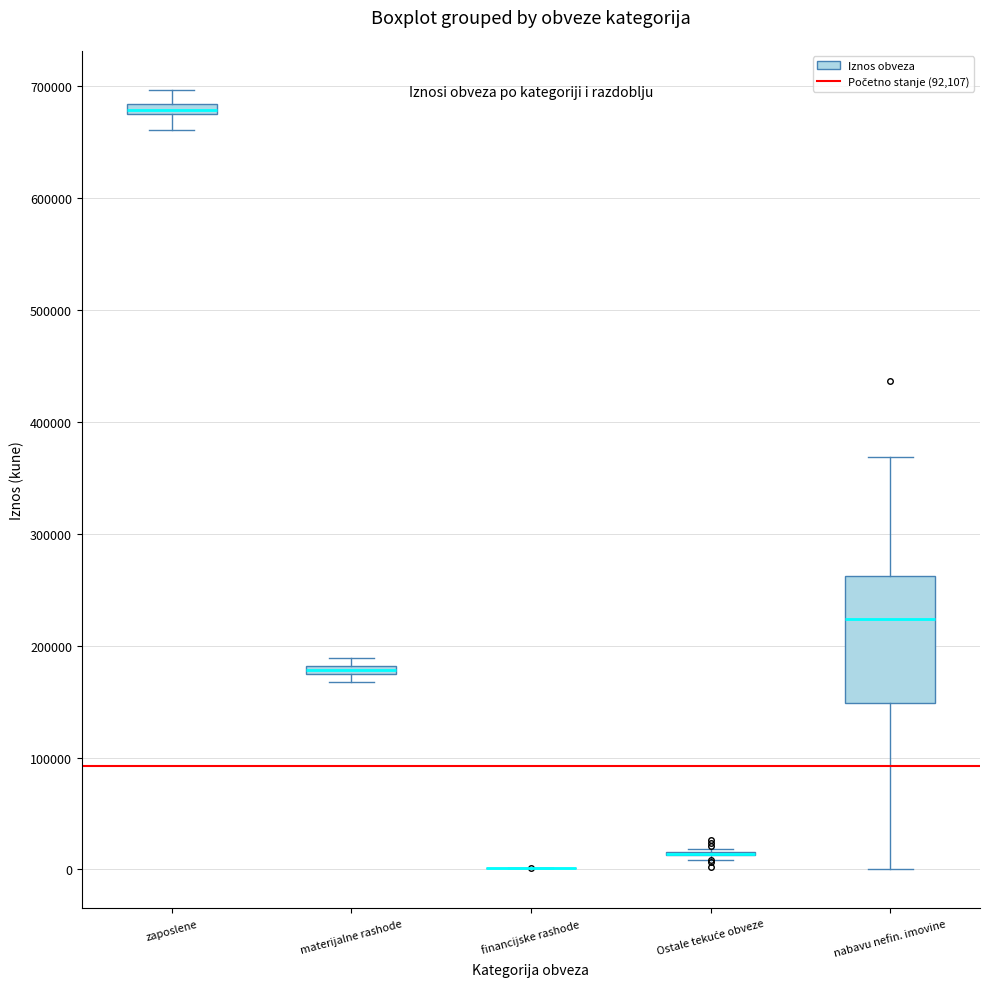

Where is the upper edge of the box for nabavu nefin. imovine on the y-axis? The values are not printed on the chart, so give them approximately, as read against the axis.

260000